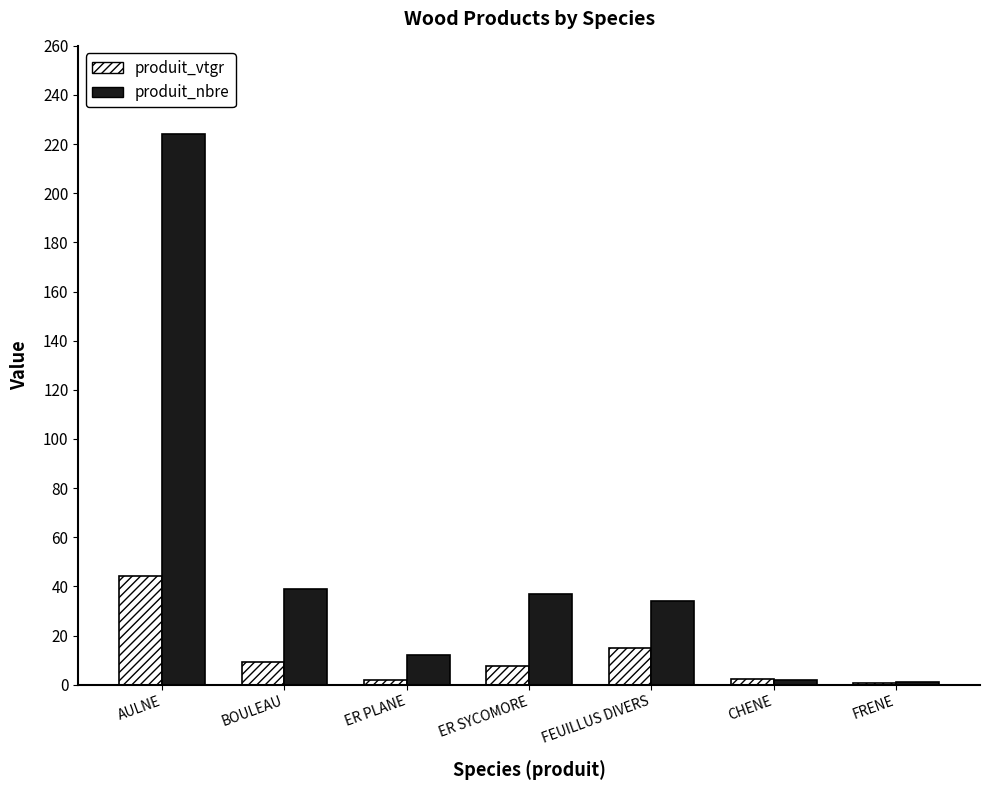

Where does the produit_vtgr series first go above 7?

AULNE